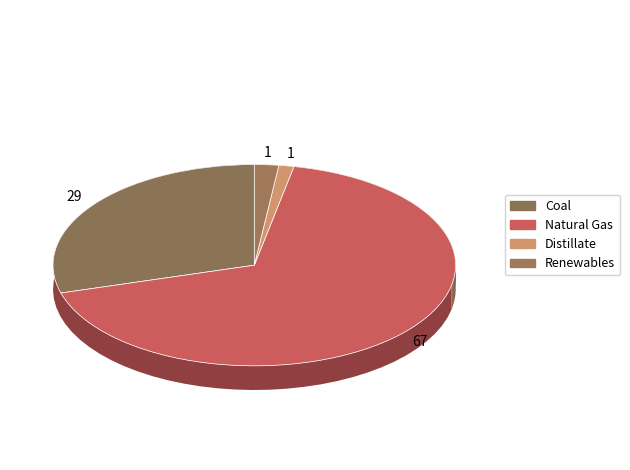

To the nearest percent, what portion does Distillate represent?

1%